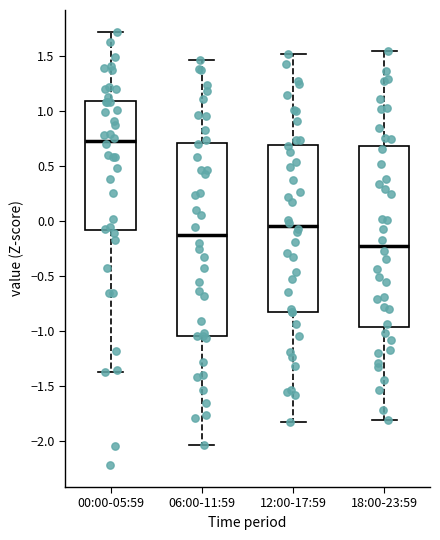

Which box is the tallest, from its lower edge to its upper edge?

06:00-11:59